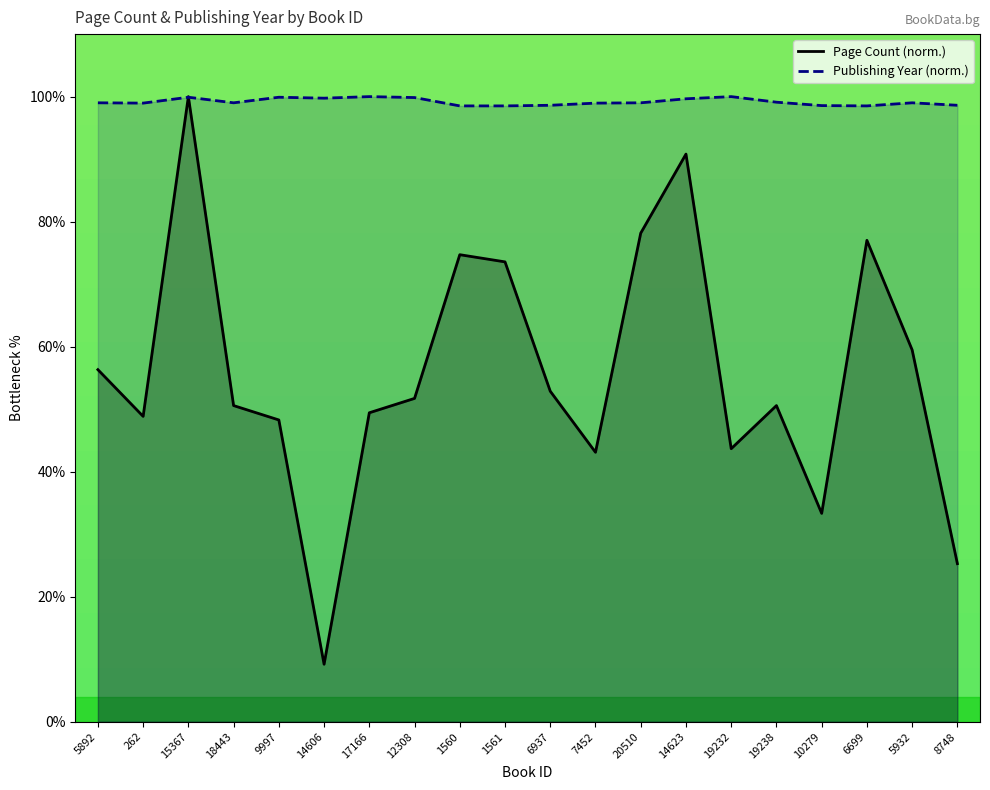

How many data points in pageCount are less than 51?

10